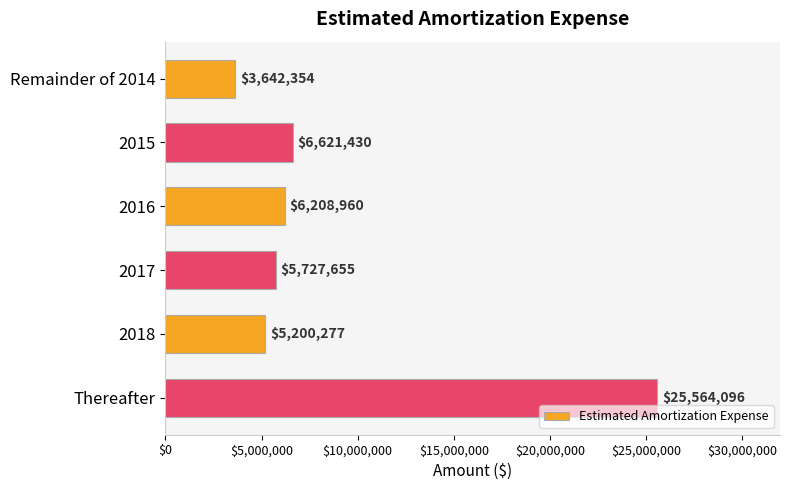

Rank the categories by value from lowest to highest.

Remainder of 2014, 2018, 2017, 2016, 2015, Thereafter